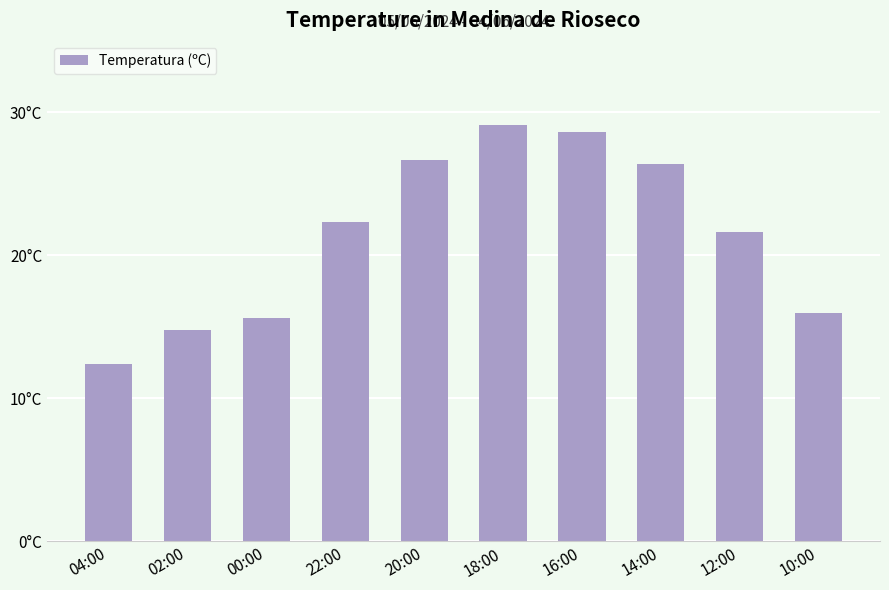

Which label corresponds to the largest value in the chart?

18:00